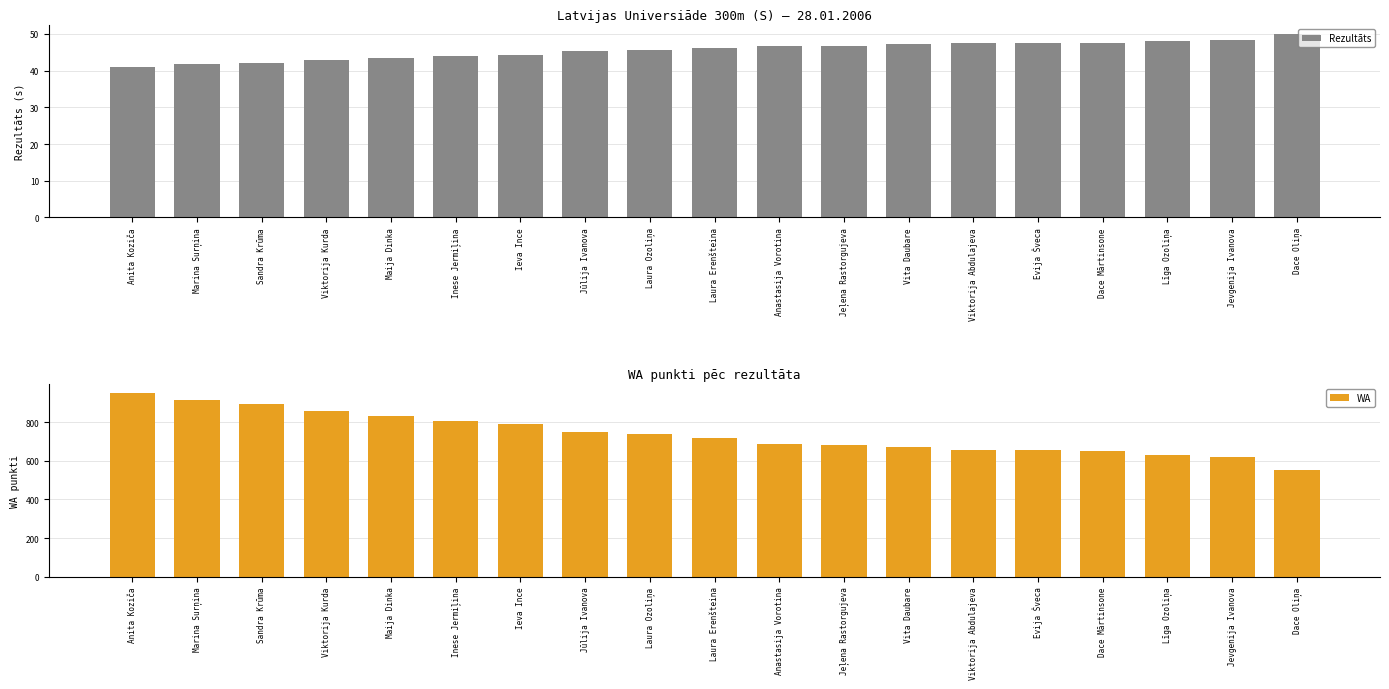

How many bars are there in each group?

2